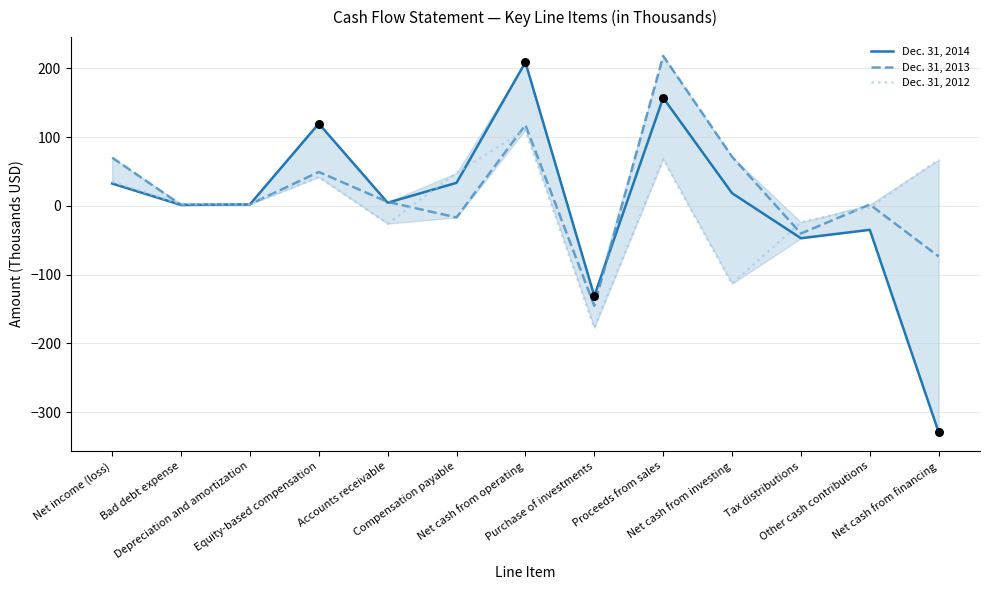

Which series reaches the maximum Y coordinate?

Dec. 31, 2013